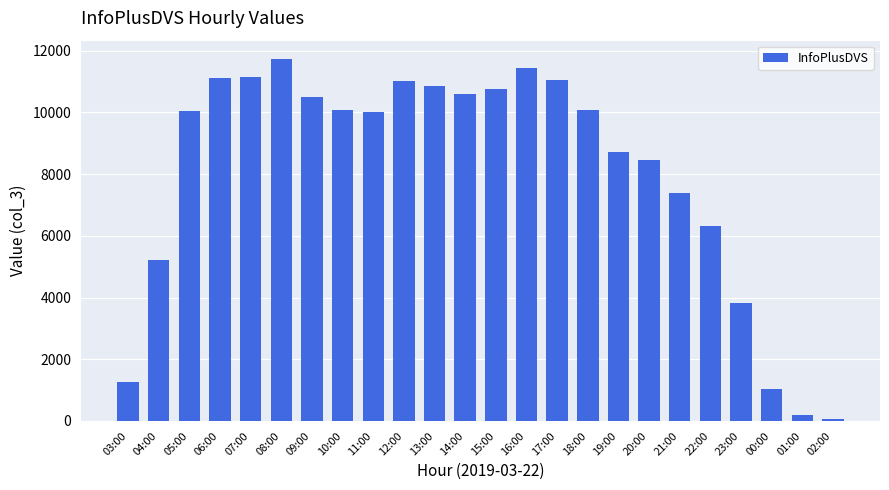

Are the bars grouped side by side (vs. stacked)?

No